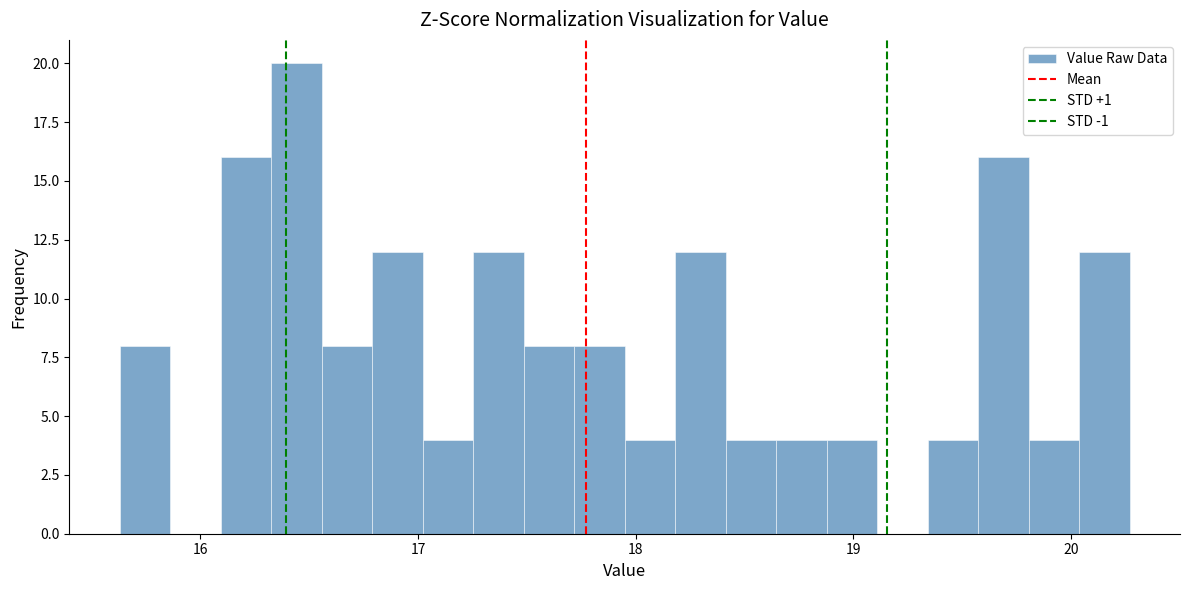

Read against the x-axis, roughly where is the centre of the tallest bar?

16.4